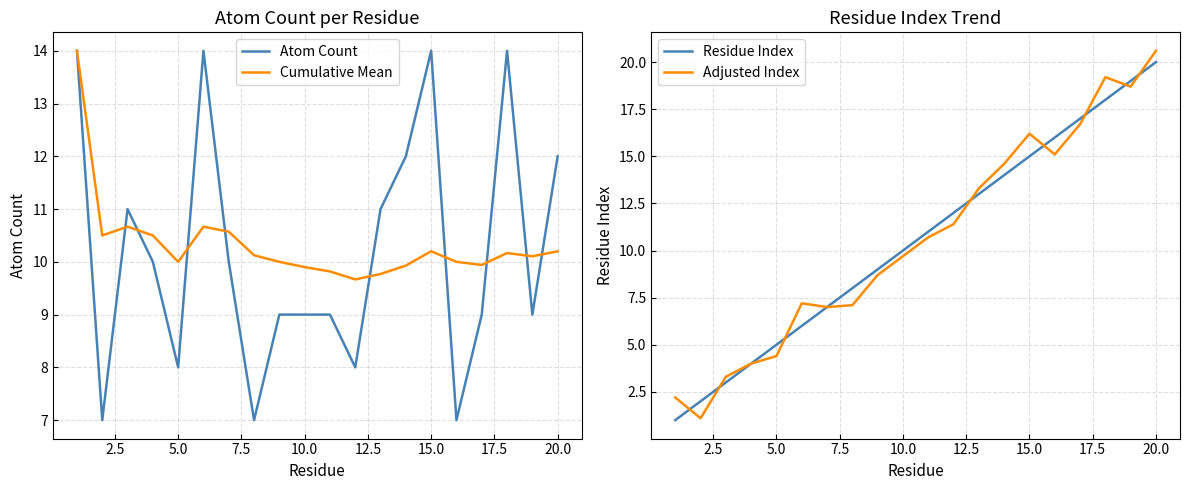

What are all the series names shown in the legend?

Atom Count, Cumulative Mean, Residue Index, Adjusted Index